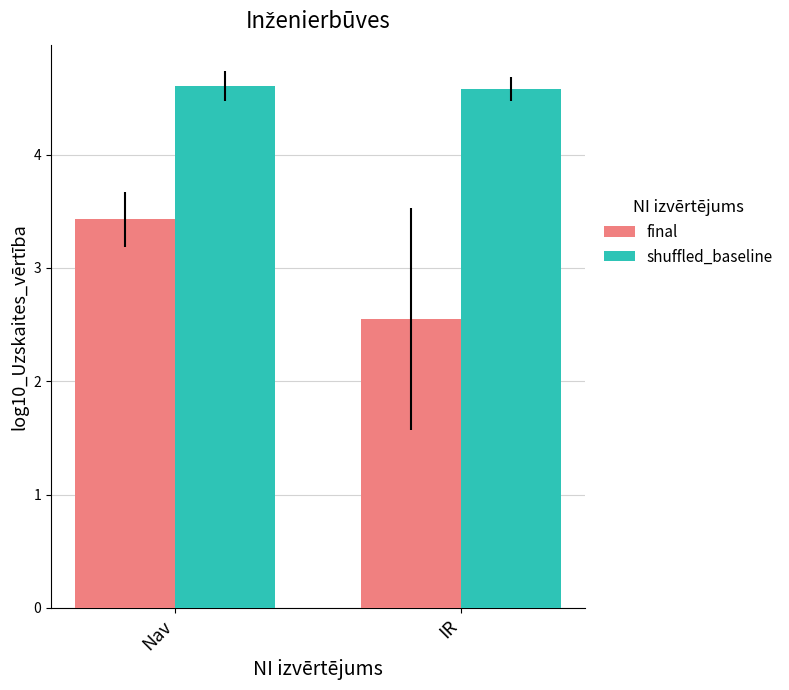

Between Nav and IR, which series saw the biggest shift?

final